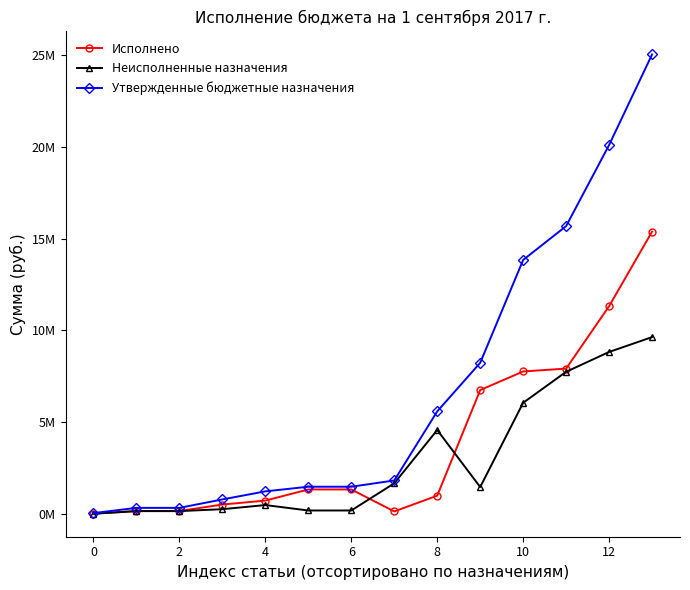

List the series in order of their peak value, highest first.

Утвержденные бюджетные назначения, Исполнено, Неисполненные назначения